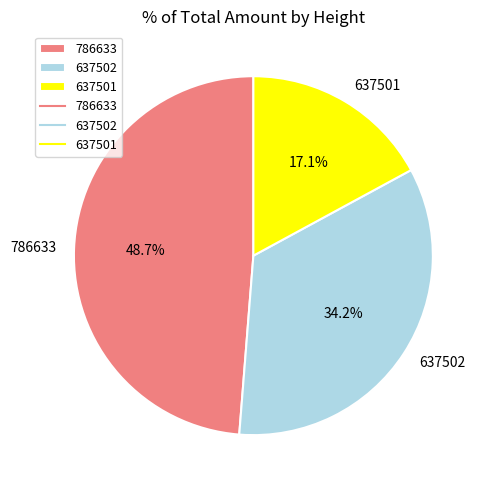

Which has a higher value, 786633 or 637502?

786633